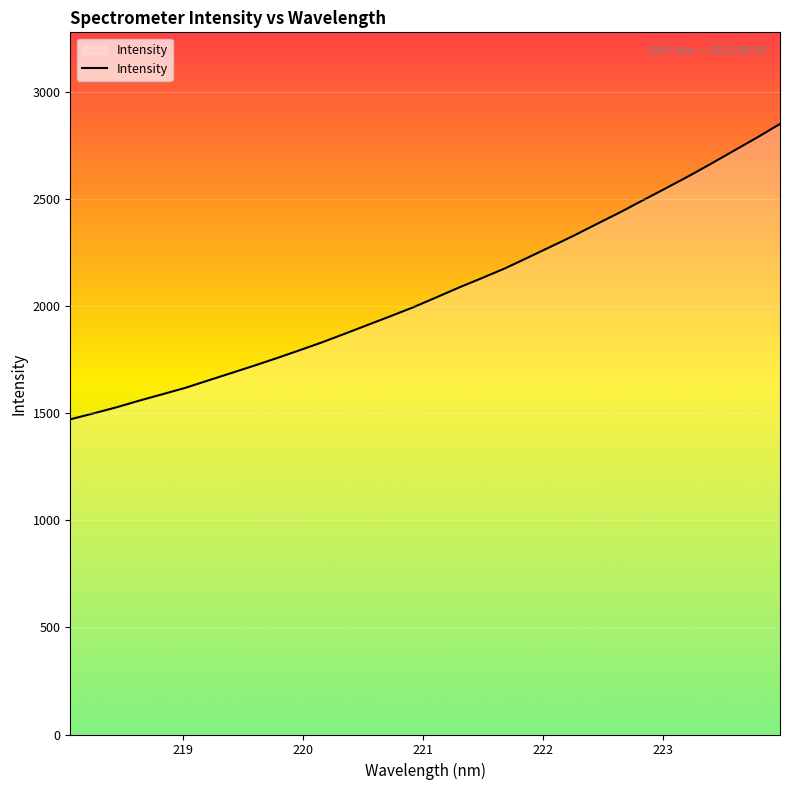

What is the minimum value shown in the chart?

1471.7